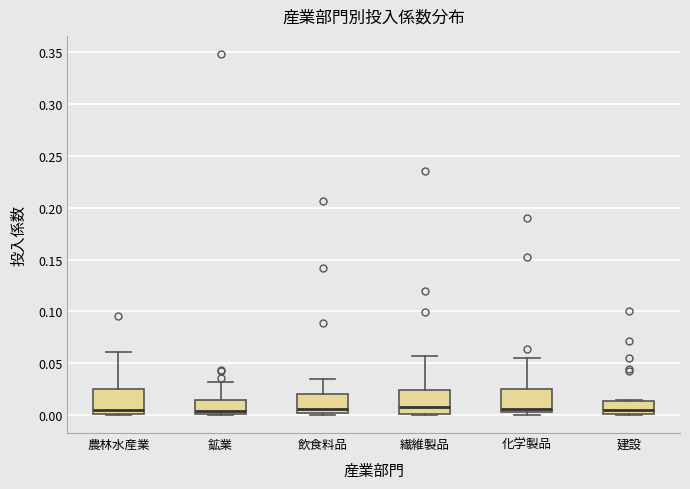

Where does the upper whisker of the box for 鉱業 end on the y-axis? The values are not printed on the chart, so give them approximately, as read against the axis.

0.030